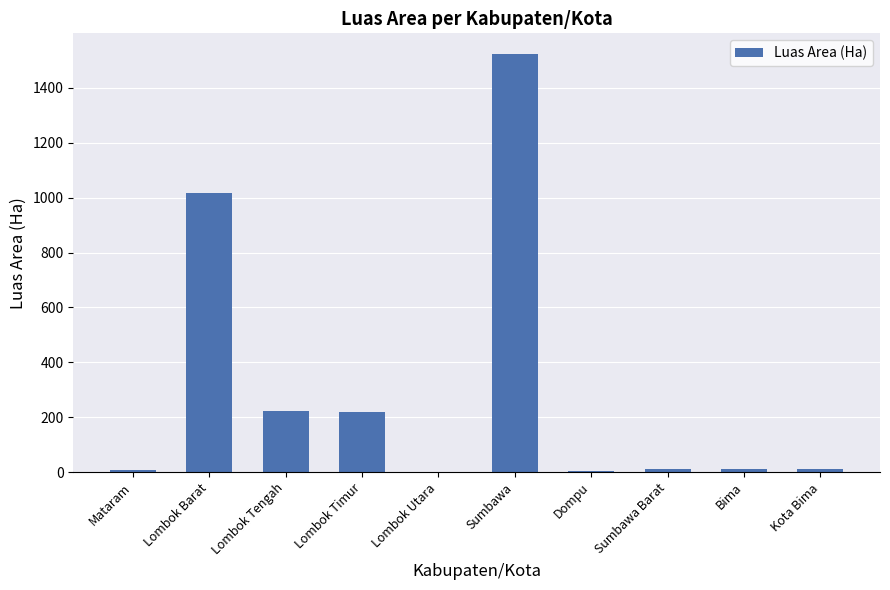

What is the change in value from Lombok Tengah to Sumbawa?

+1298.6